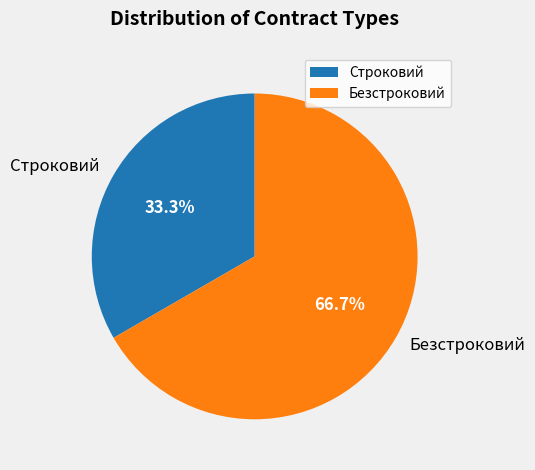

To the nearest percent, what is the average slice percentage?

50%